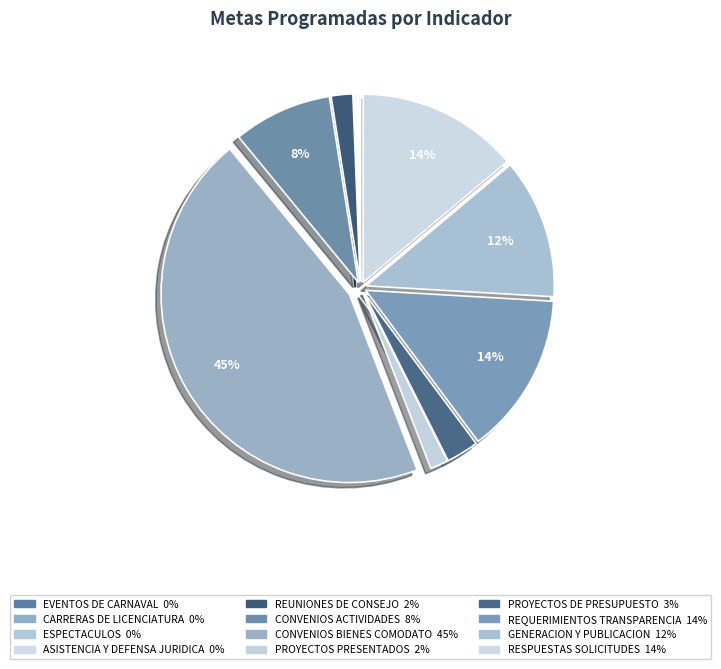

What is the ratio of the value at RESPUESTAS SOLICITUDES to the value at EVENTOS DE CARNAVAL?

90.0